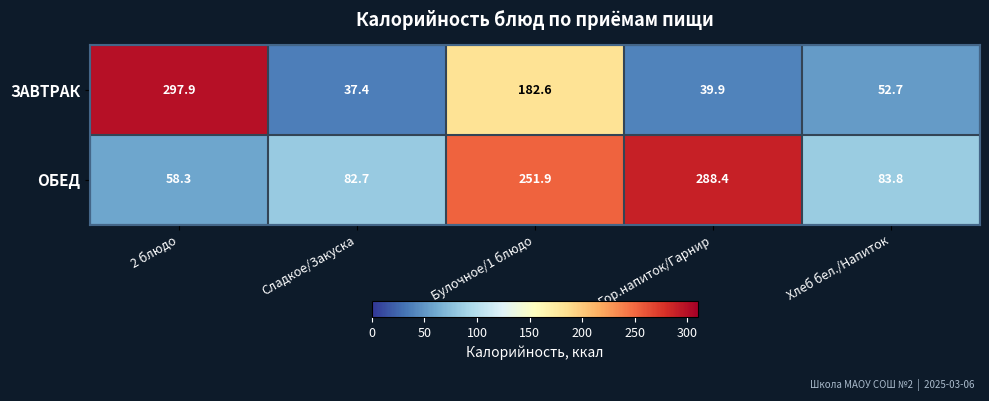

At 2 блюдо, list the series in order from largest to smallest.

ЗАВТРАК, ОБЕД